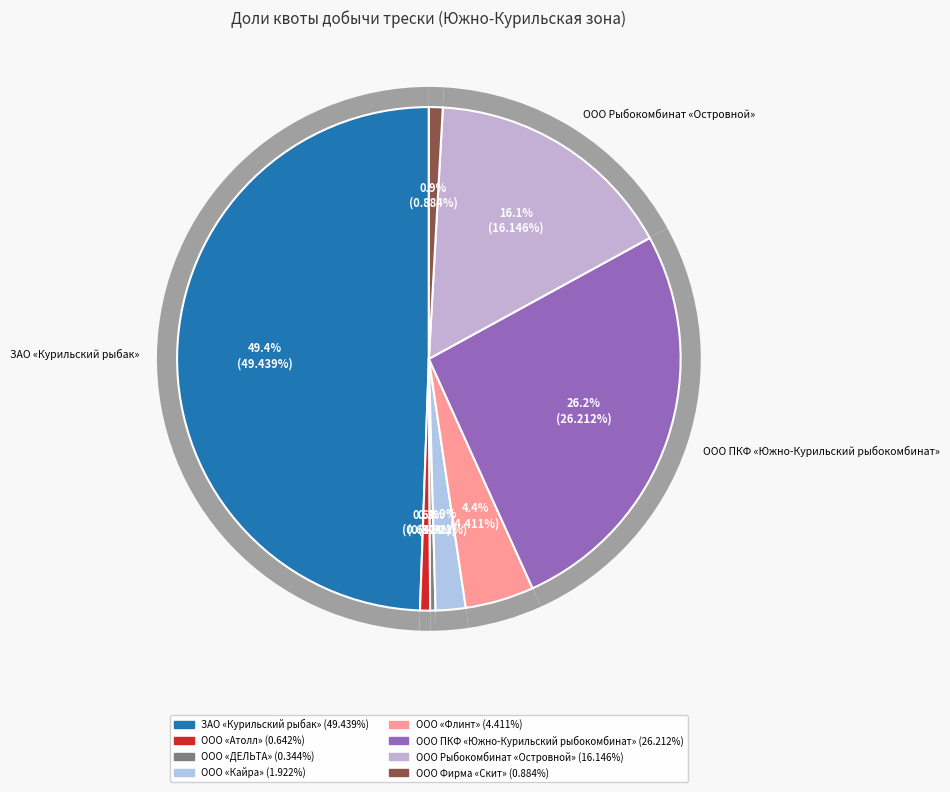

What portion of the pie excludes ООО «Атолл»?

99.4%